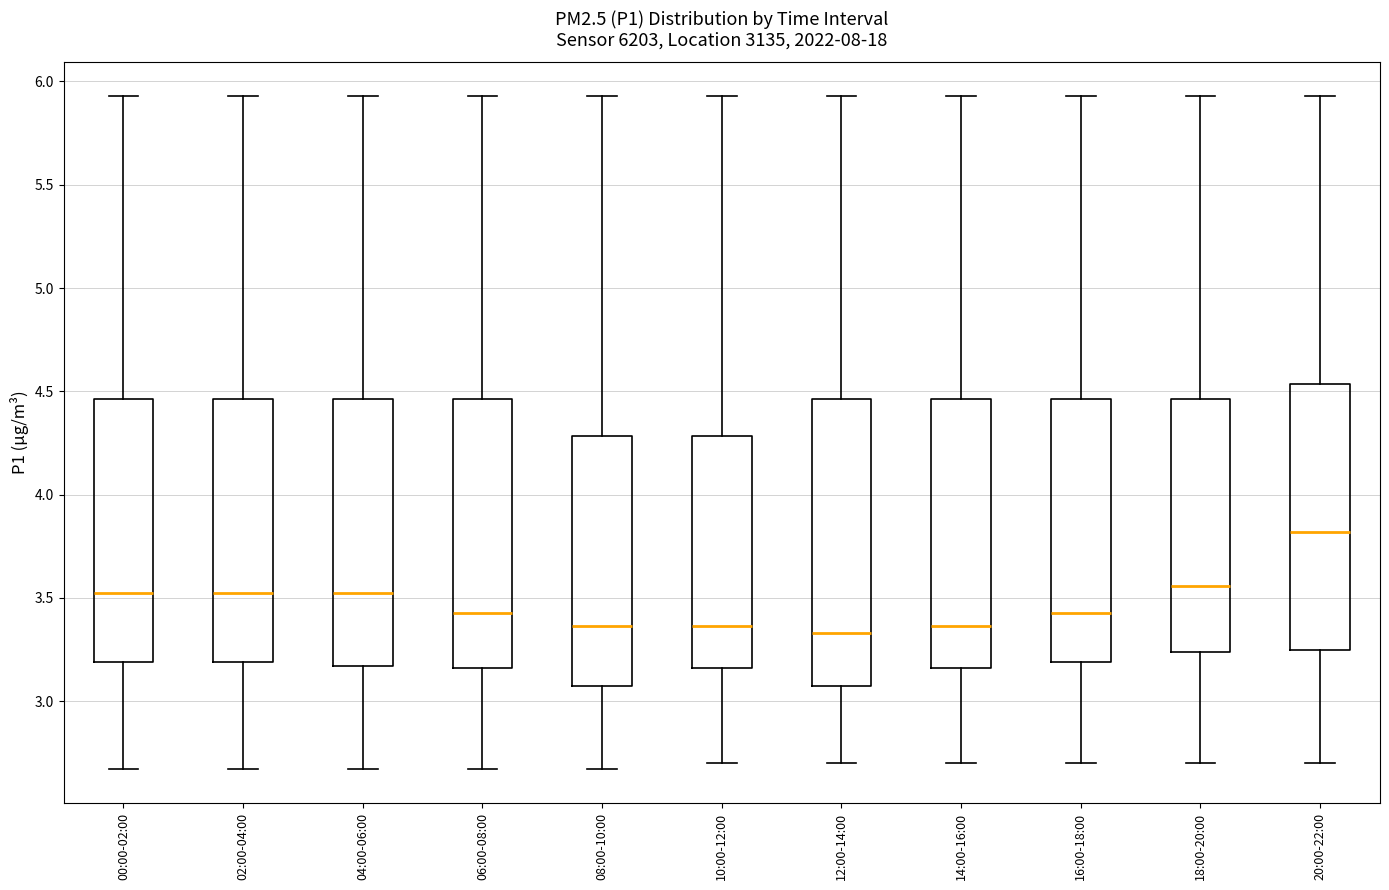

Which box is the tallest, from its lower edge to its upper edge?

12:00-14:00